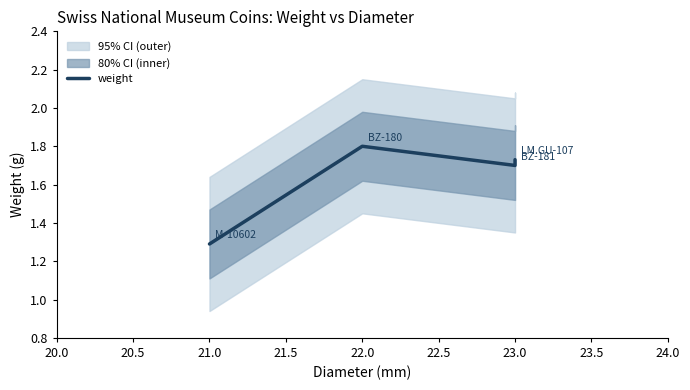

Between 22.0 and 23.0, which is larger?

22.0